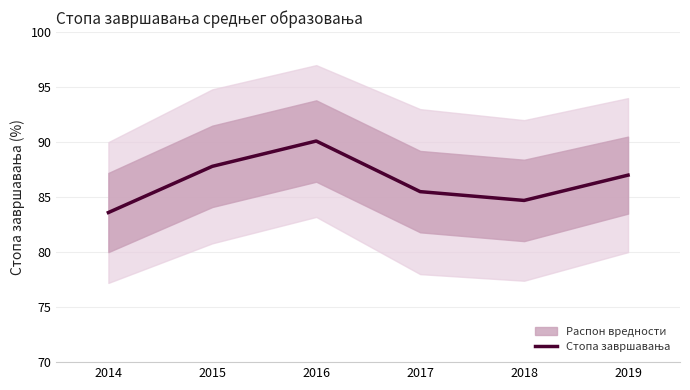

The value at 2018 is 115.3. True or false?

False